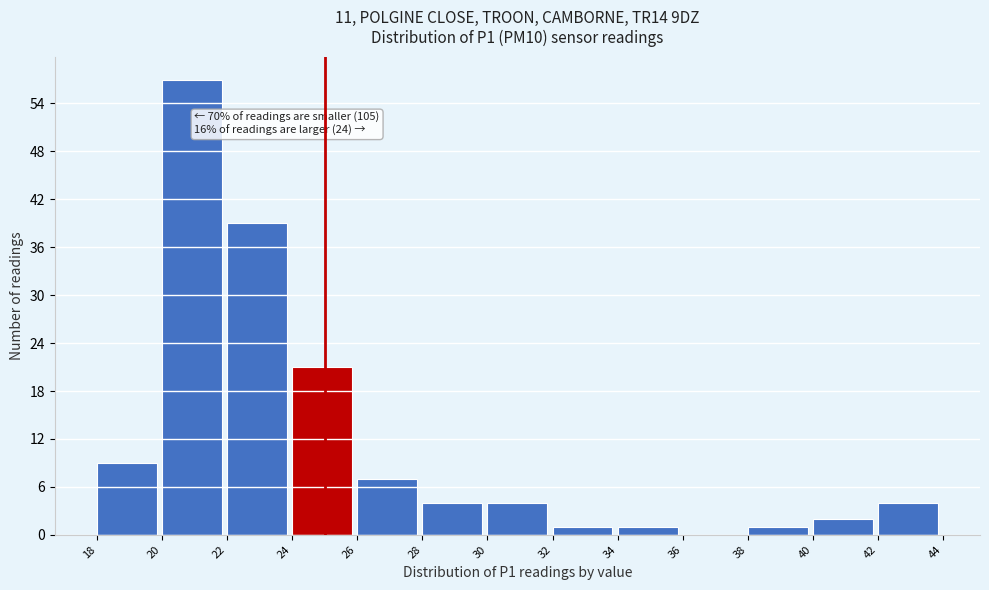

Which range on the x-axis has the tallest bar?

20 to 22